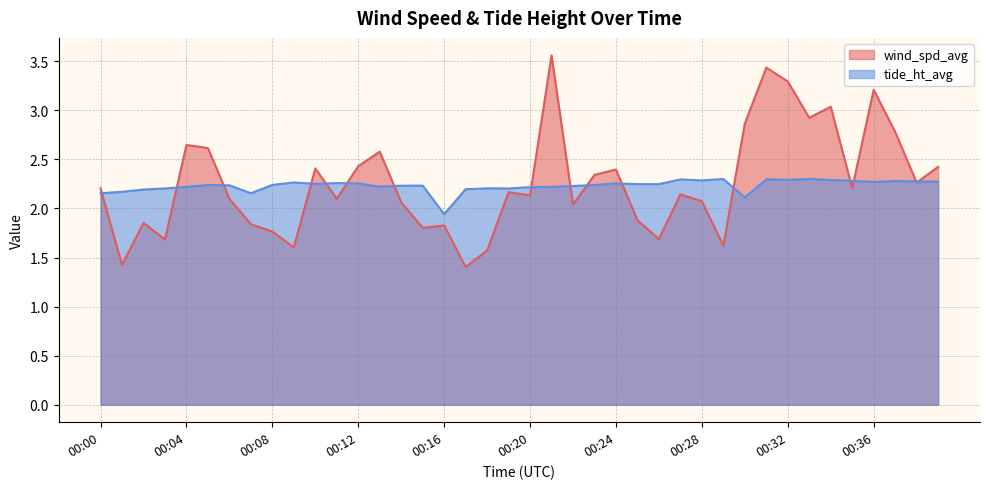

Where is the first local maximum for tide_ht_avg?

00:05